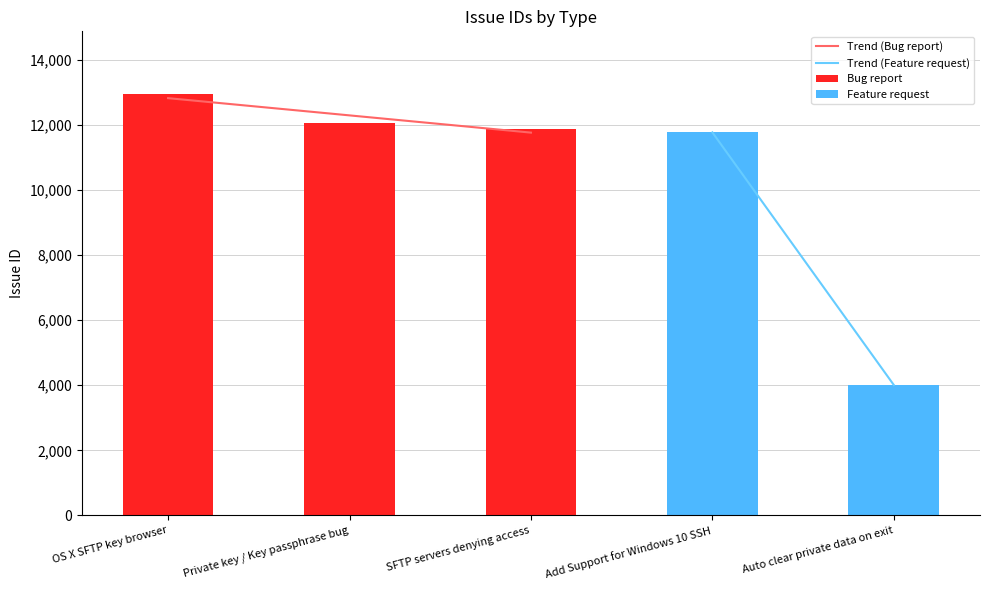

What is the maximum value for Bug report?

12933